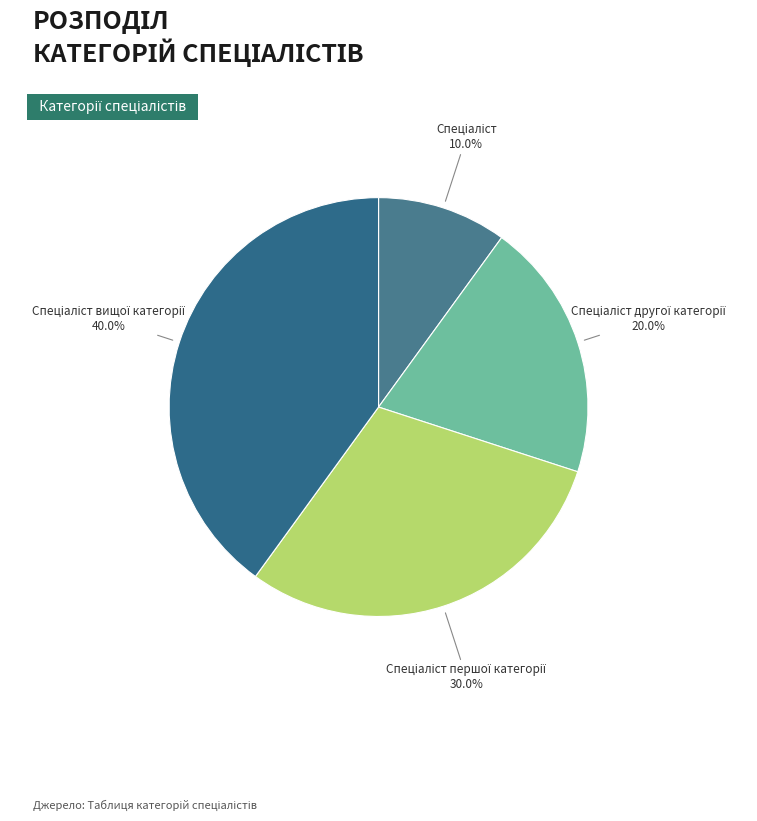

How many slices are in this pie chart?

4